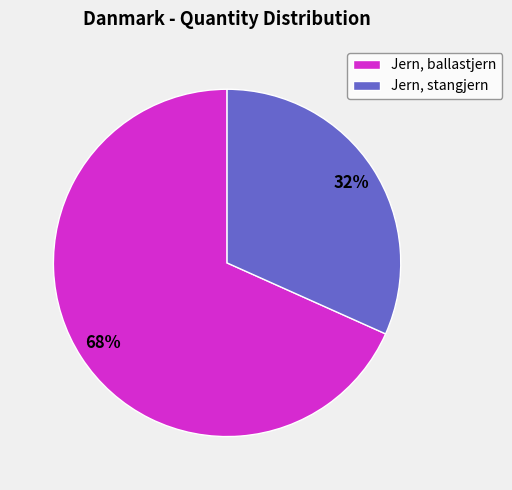

Do Jern, stangjern and Jern, ballastjern together represent more than half of the pie?

Yes